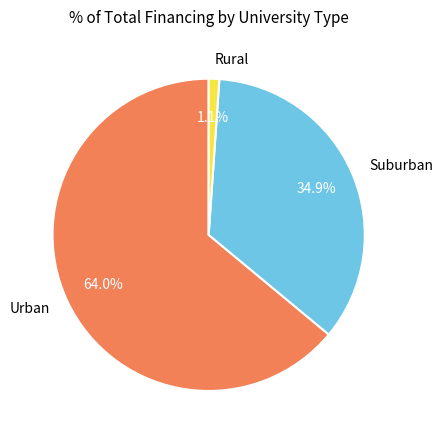

Is there a majority slice in this chart?

Yes